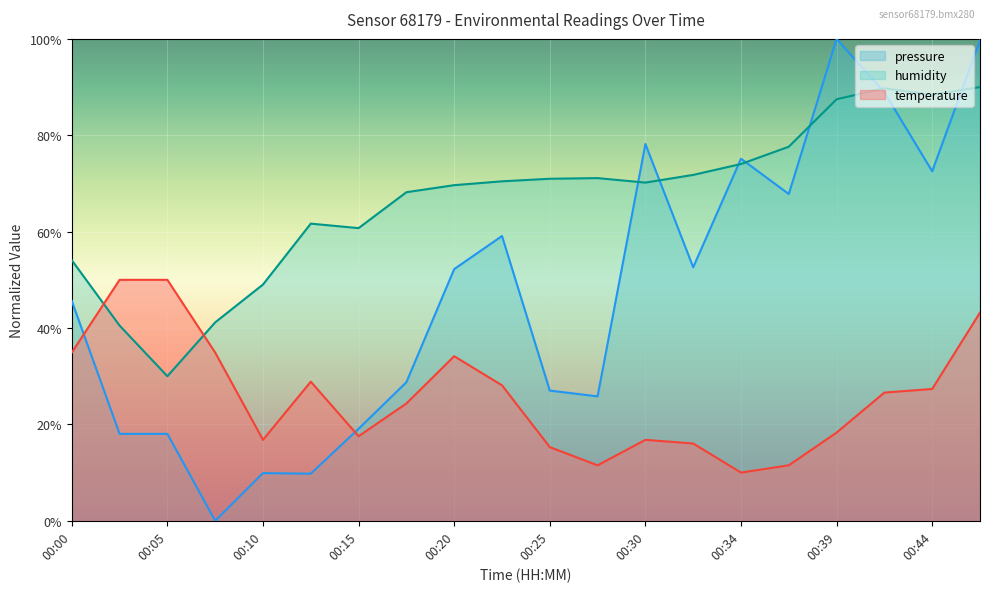

True or false: temperature has more than 0 points higher than both neighbors.

True